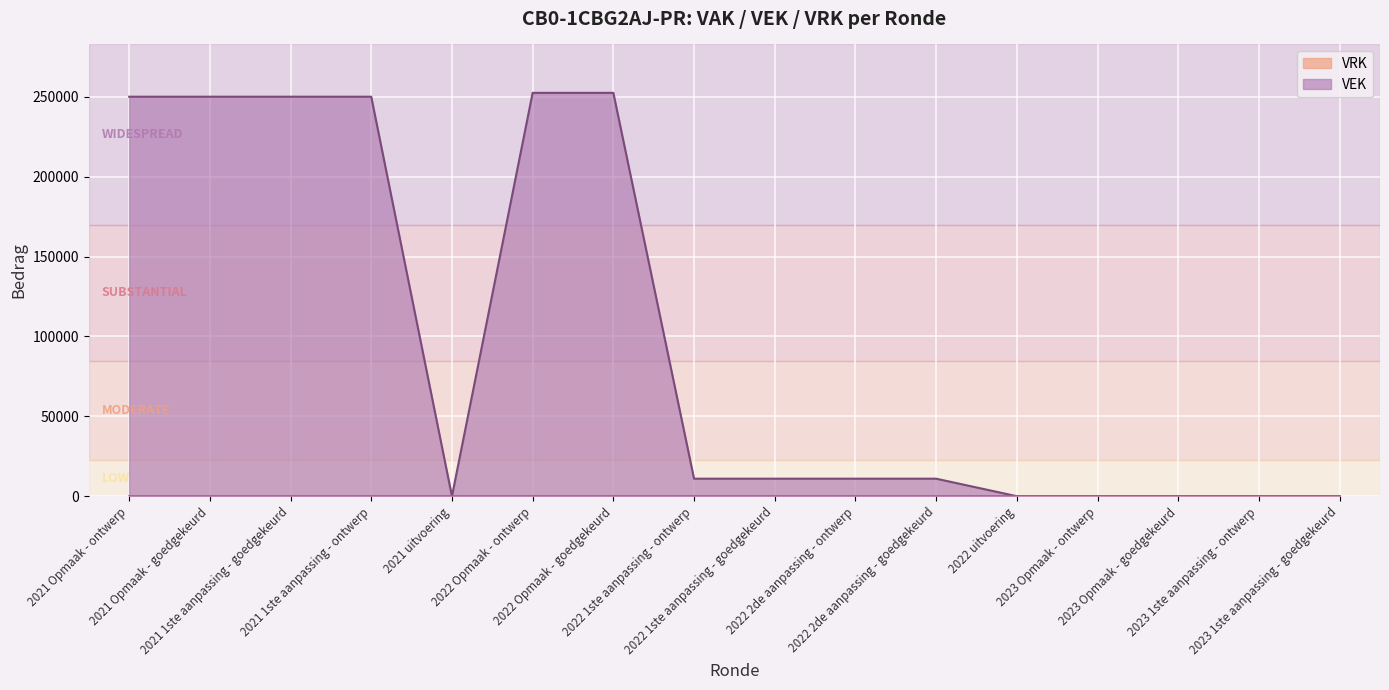

How many series are shown in this chart?

2